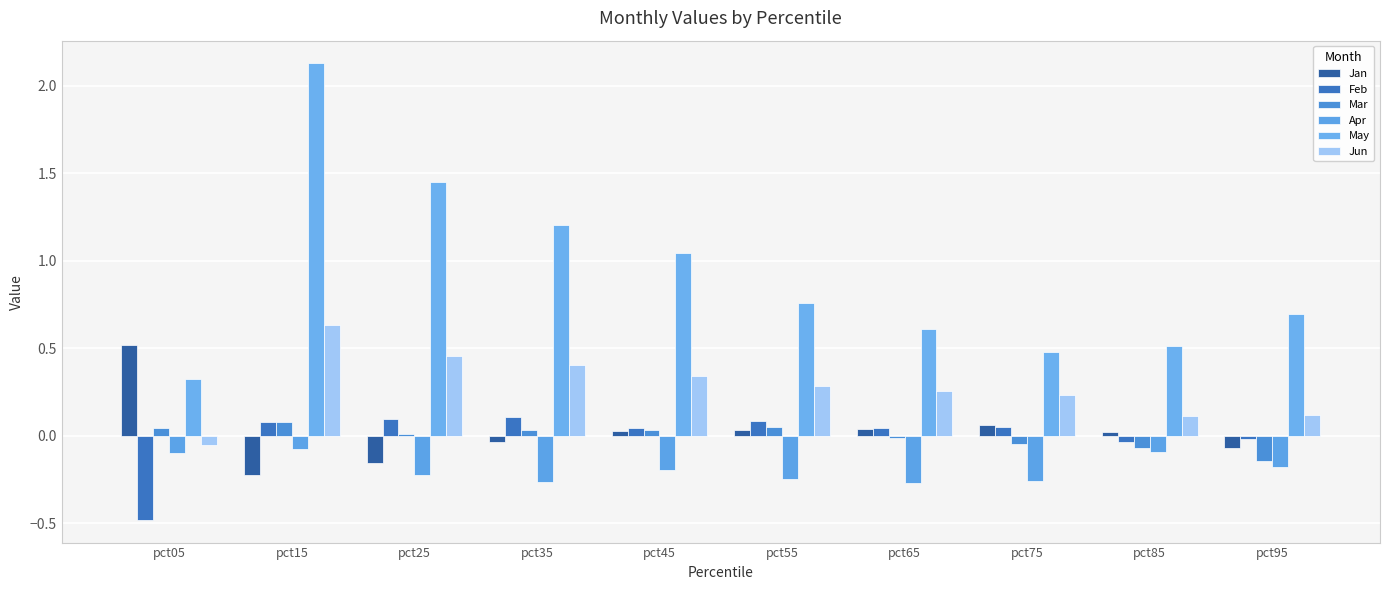

What are all the series names shown in the legend?

Jan, Feb, Mar, Apr, May, Jun